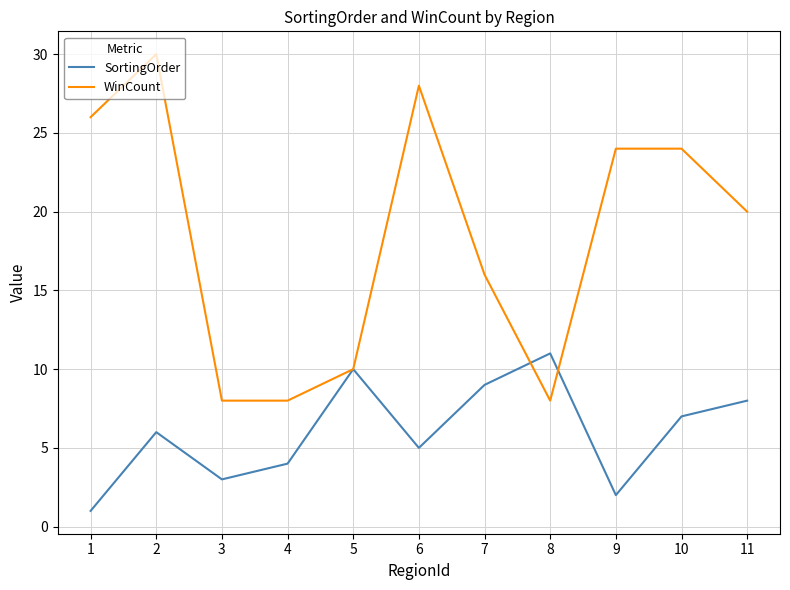

At which category does SortingOrder reach its first local peak?

2